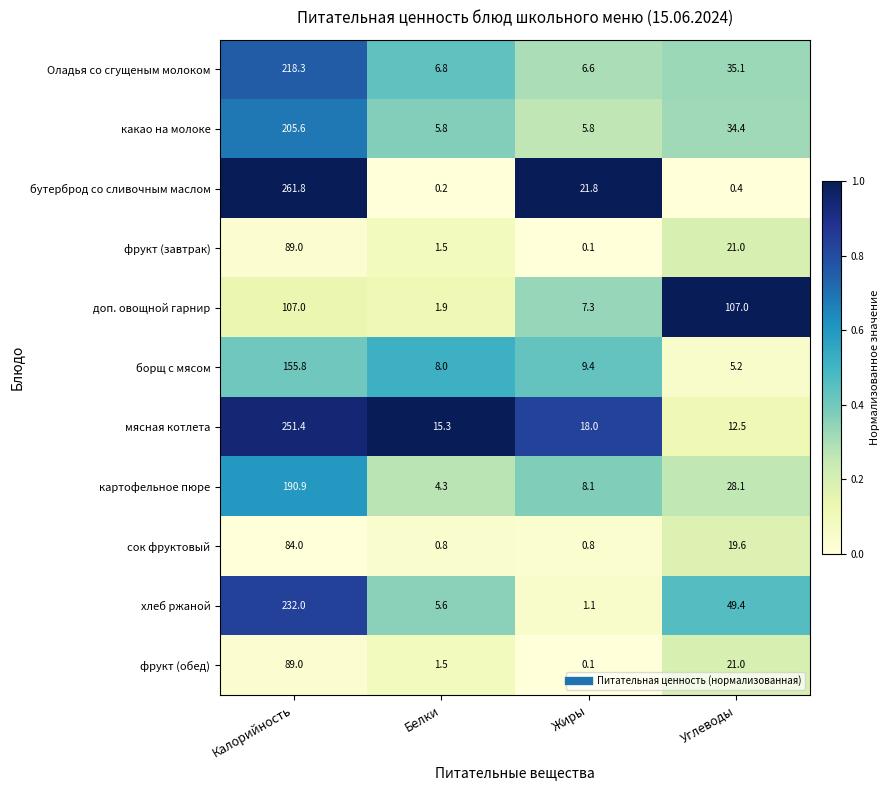

Is it true that сок фруктовый equals 35.6 at Калорийность?

False